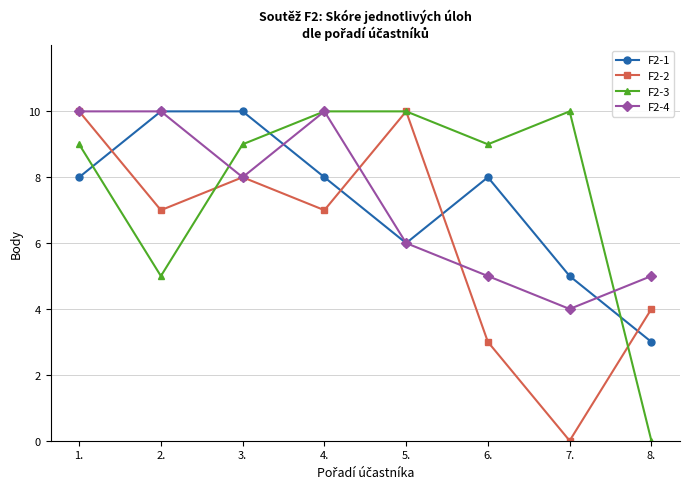

Where is the first local maximum for F2-2?

3.